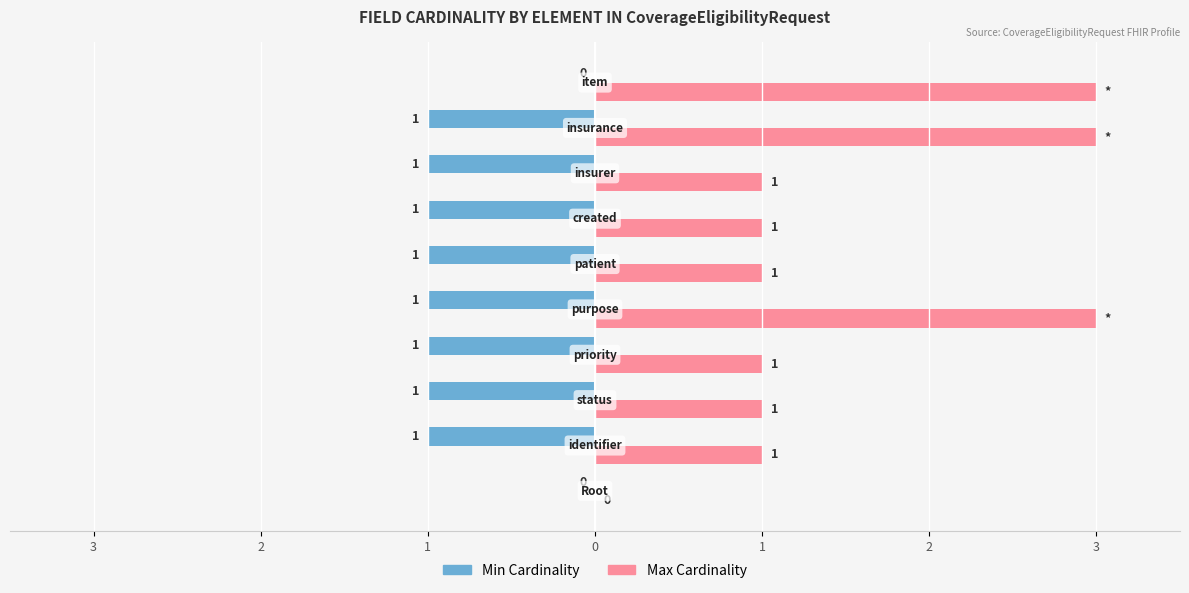

What are all the series names shown in the legend?

Min Cardinality, Max Cardinality